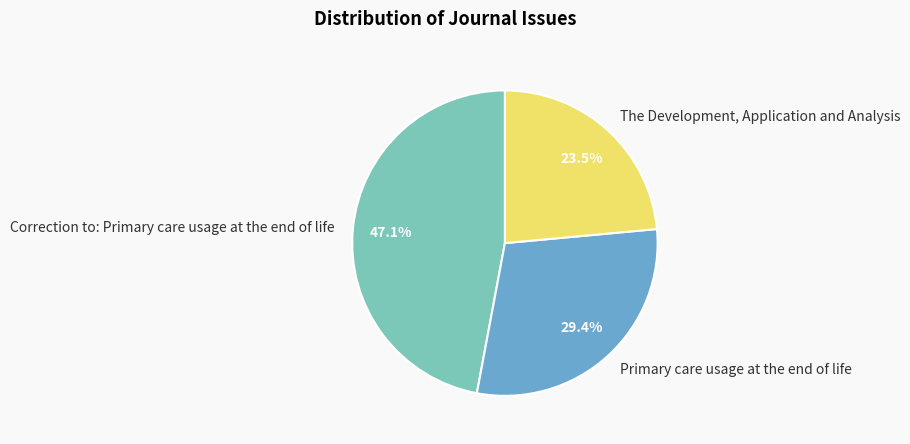

What is the smallest slice in the pie chart?

The Development, Application and Analysis